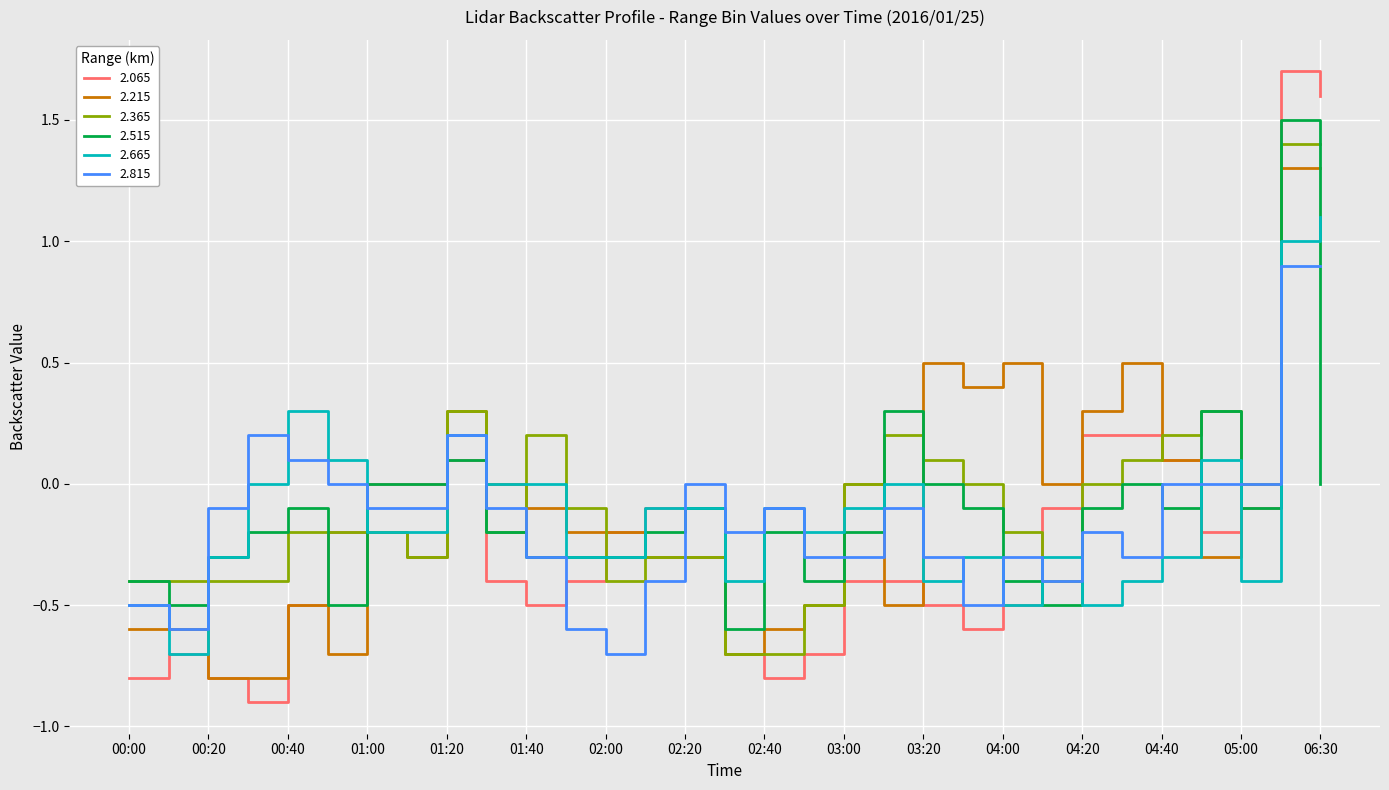

After their last crossing, which series has the higher values: 2.815 or 2.365?

2.365